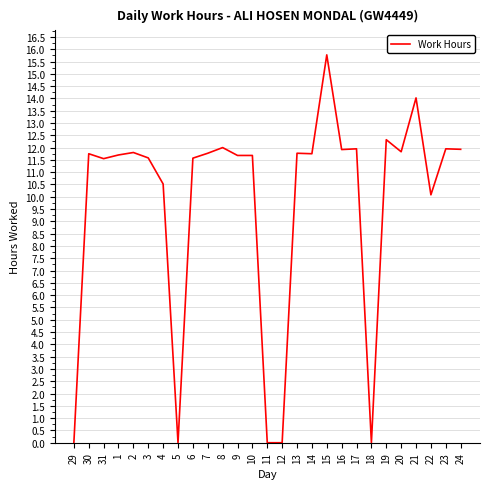

Between 29 and 3, which is larger?

3